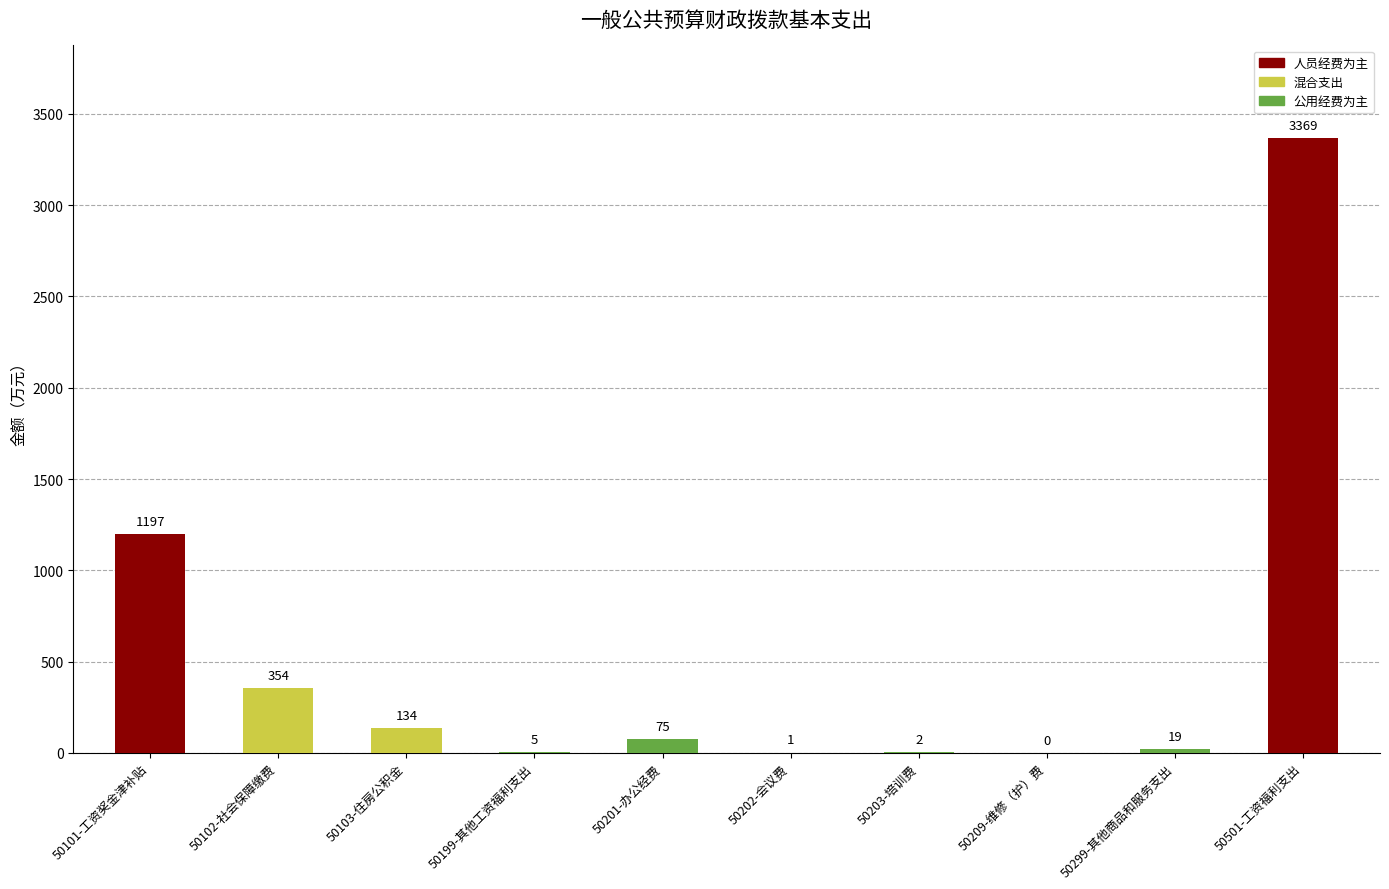

What is the value of the 1st bar from the left?

1197.4